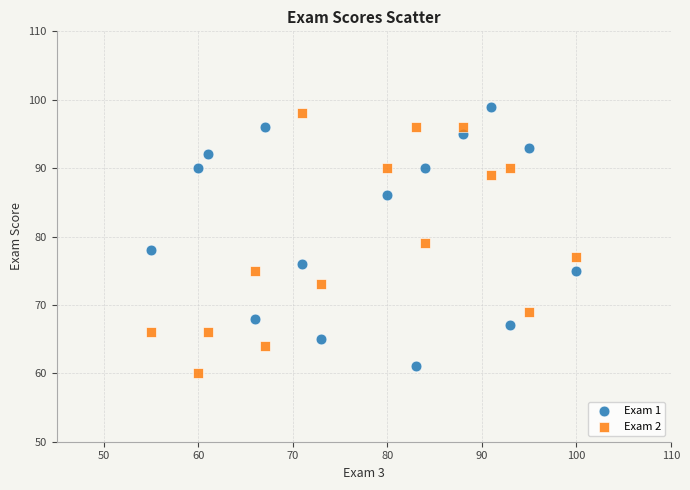

Which series contains the lowest Y value?

Exam 2